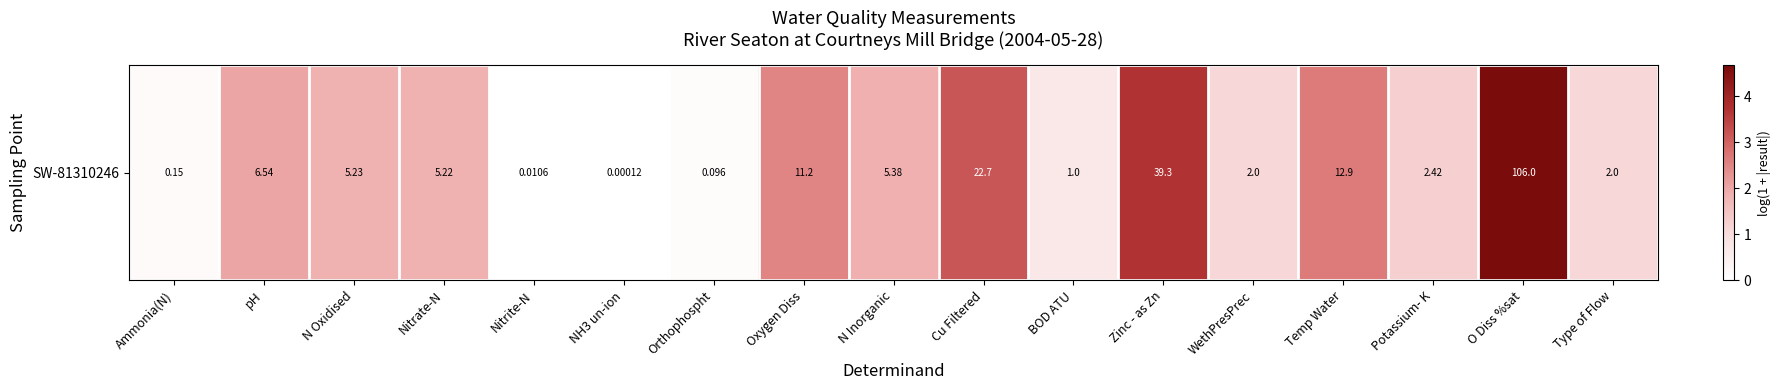

Is it true that the value at pH is 3.2?

False